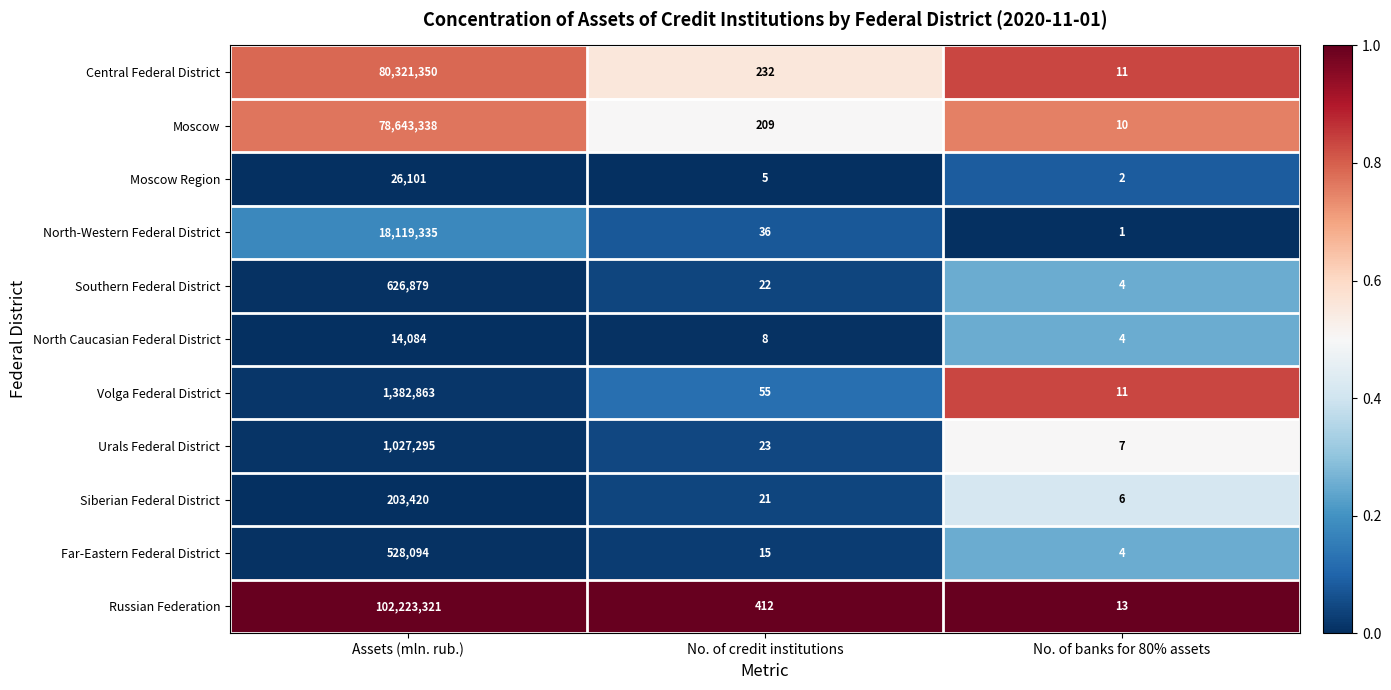

At which category is the sum across all series the highest?

Assets (mln. rub.)